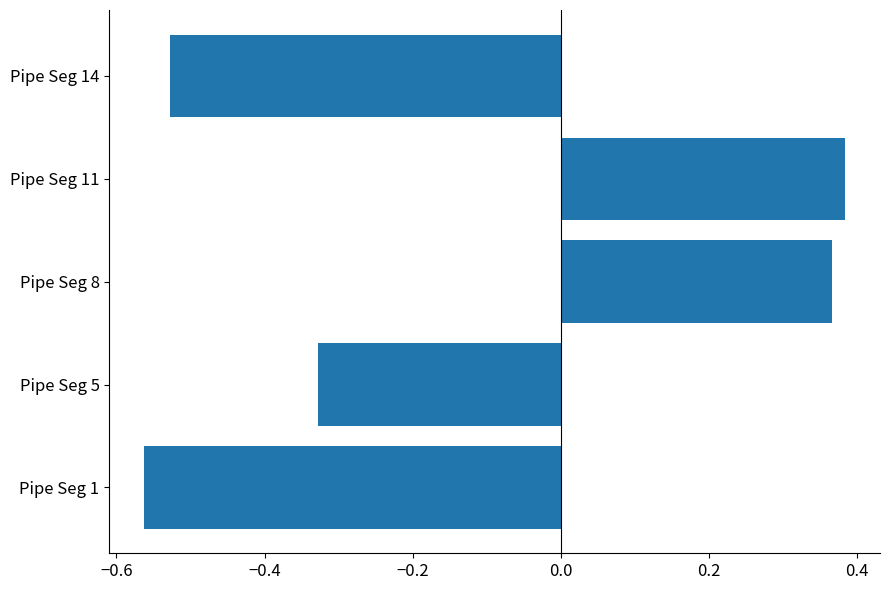

What is the difference between the second highest and second lowest values?

0.9